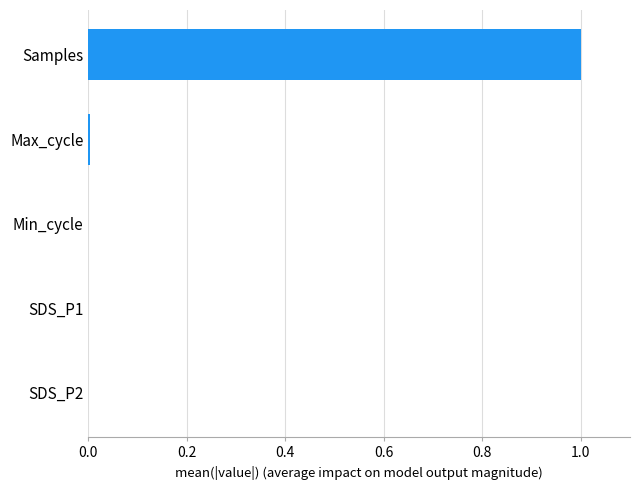

Does the chart contain stacked bars?

No